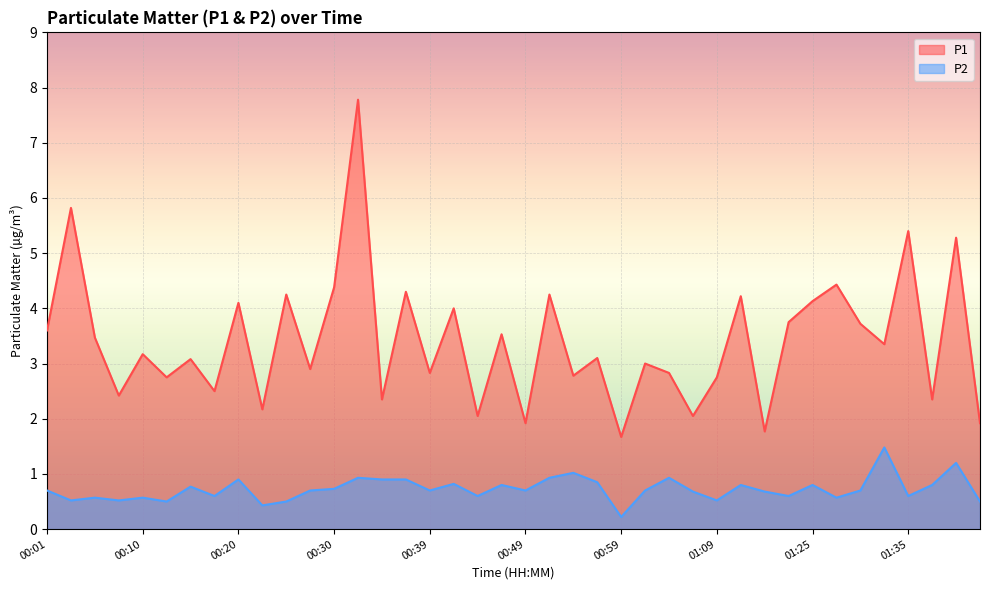

How many lines are shown in the chart?

2